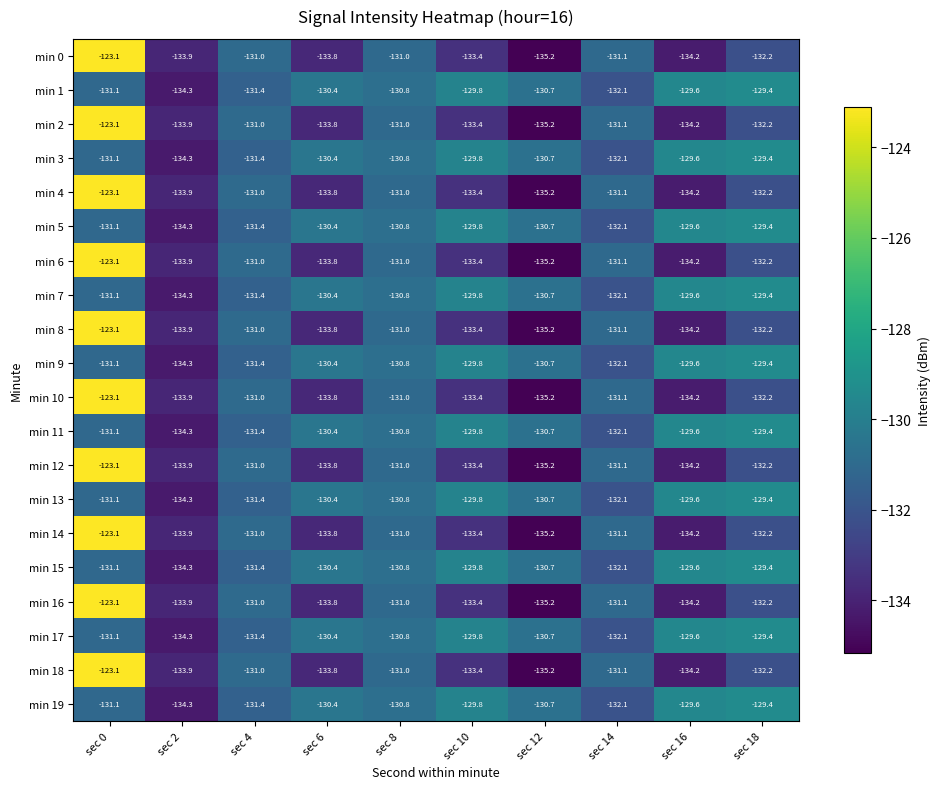

True or false: min 11 has a value of -32.8 at sec 14.

False